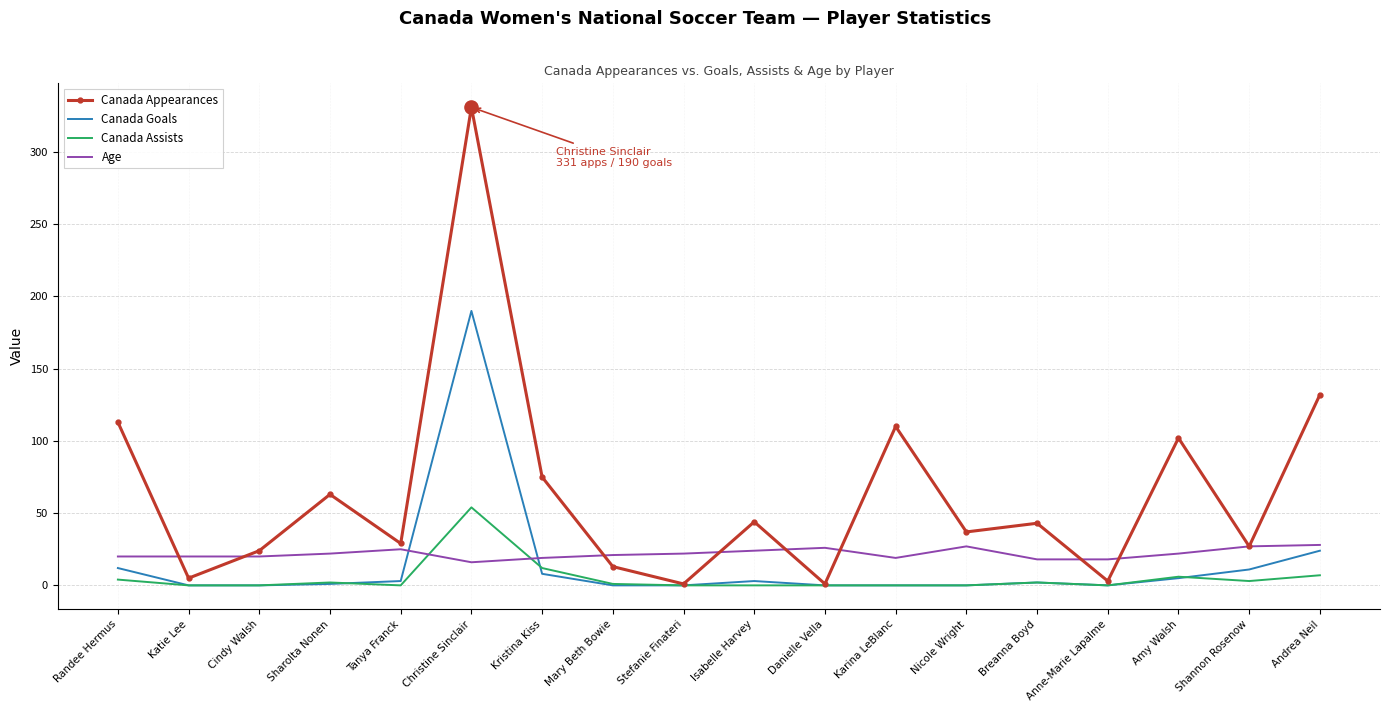

What are all the series names shown in the legend?

Canada Appearances, Canada Goals, Canada Assists, Age